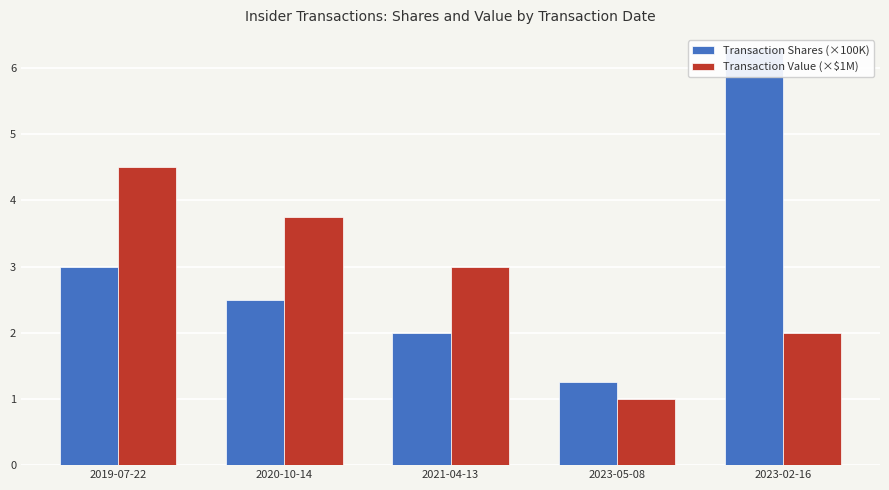

List the series in order of their overall mean, highest first.

Transaction Shares (×100K), Transaction Value (×$1M)